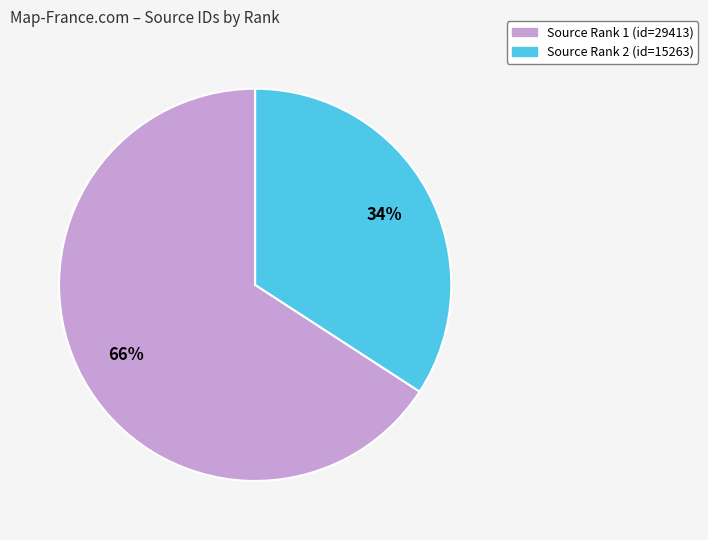

To the nearest percent, what is the difference between the largest and smallest slice percentages?

32%